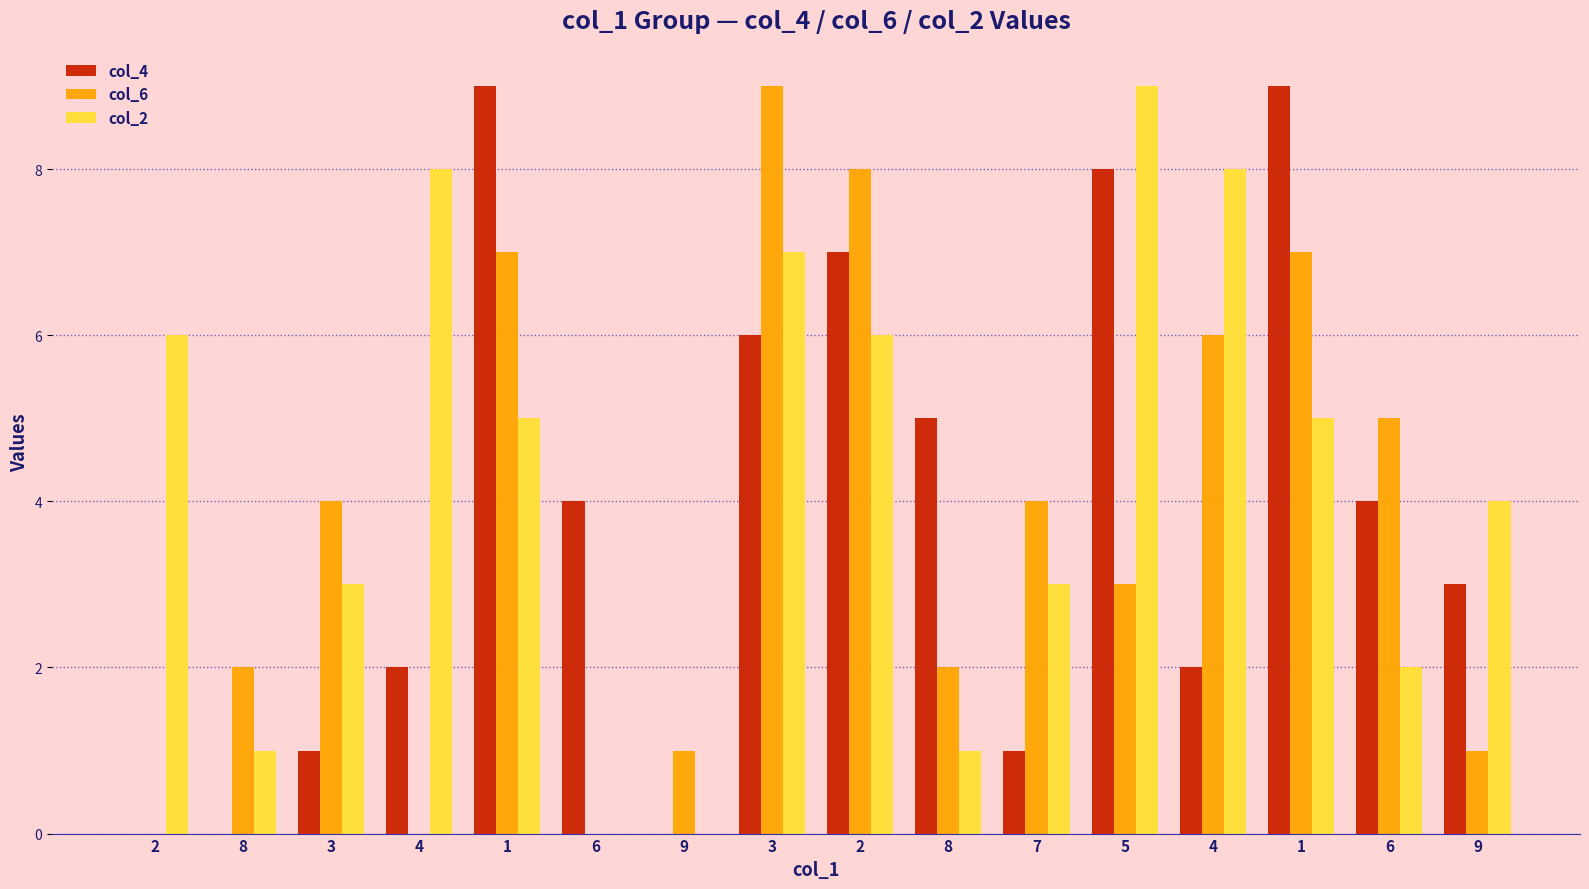

Rank the series by their average value, from highest to lowest.

col_2, col_4, col_6